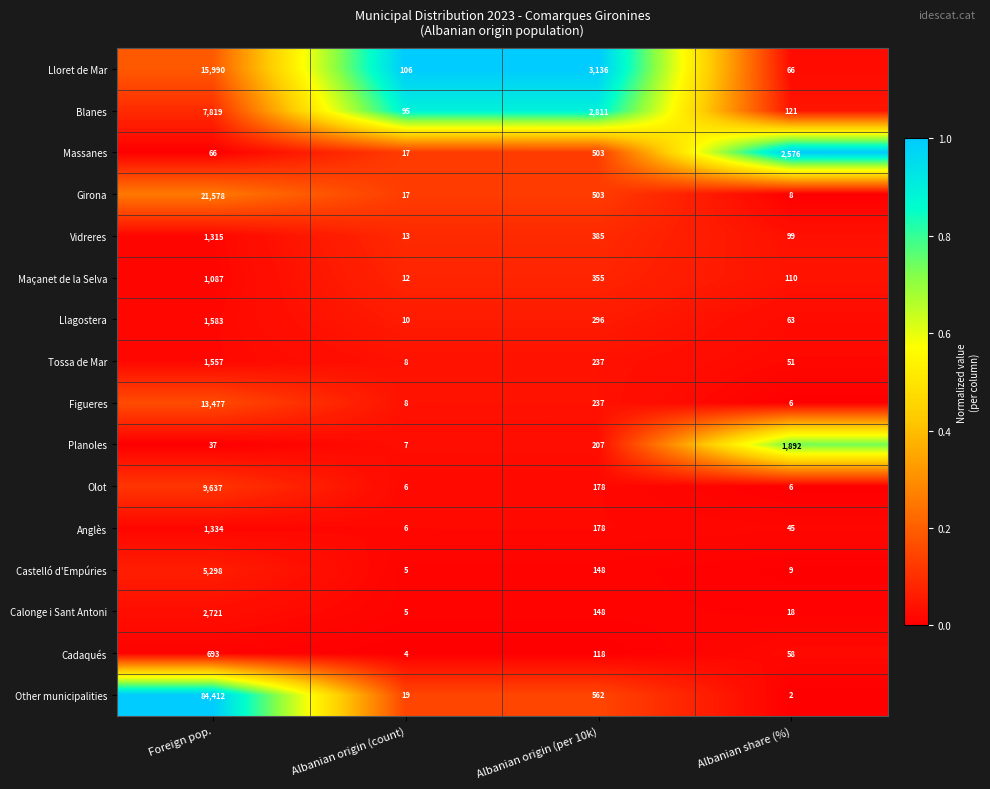

The Lloret de Mar series shows 23643 at Foreign pop.. True or false?

False